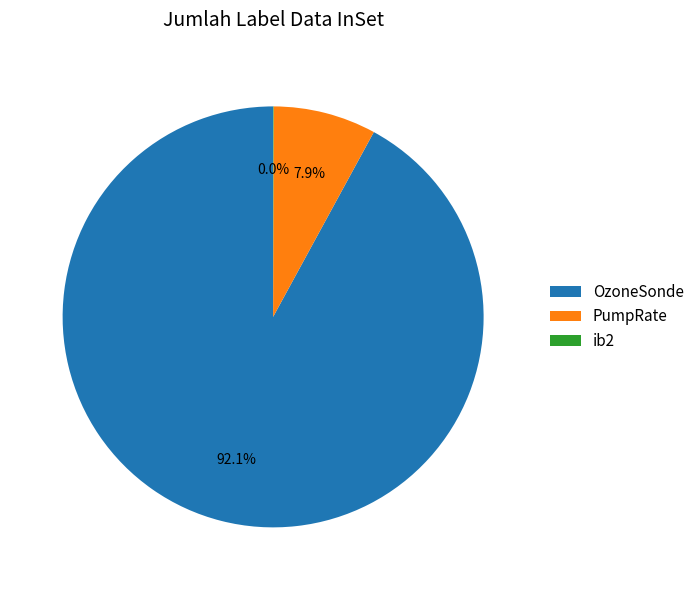

Which slice is the largest?

OzoneSonde